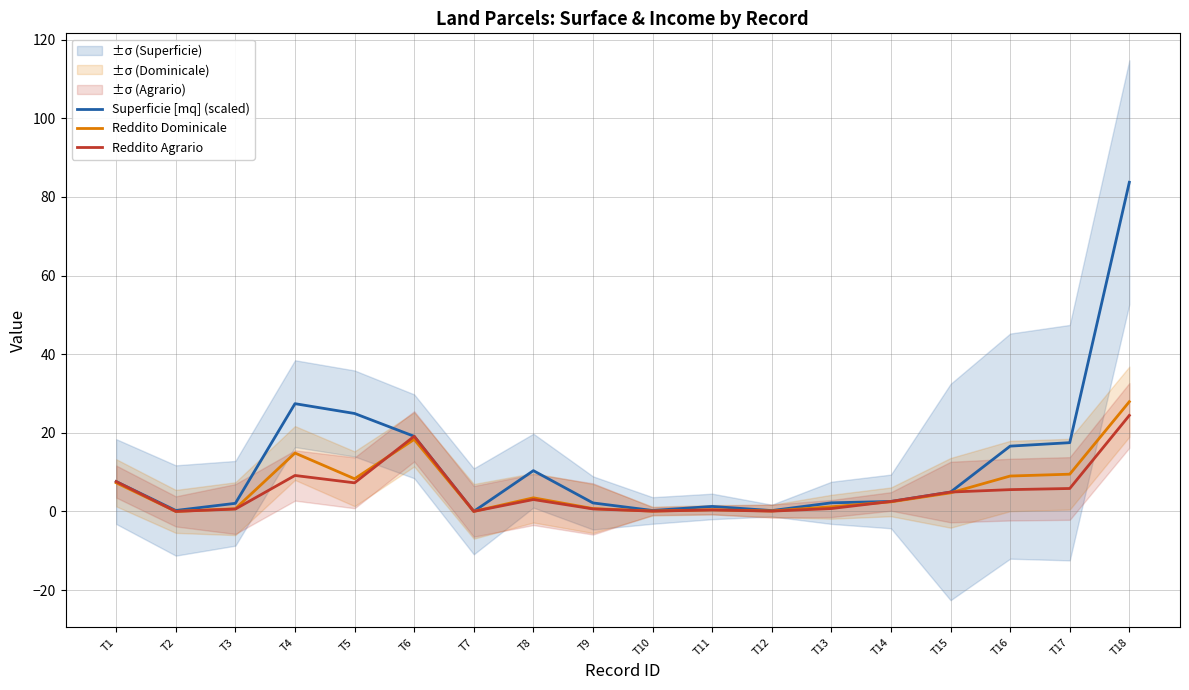

Reading left to right, what are all the values shown in this chart?

Superficie [mq] (scaled): 7.6	0.2	2.1	27.4	24.9	19.1	0.0	10.4	2.2	0.2	1.3	0.2	2.2	2.5	4.9	16.6	17.5	83.7
Reddito Dominicale: 7.3	0.0	0.7	14.8	8.3	18.3	0.0	3.5	0.7	0.1	0.4	0.1	1.2	2.4	4.7	9.0	9.5	27.9
Reddito Agrario: 7.6	0.0	0.6	9.1	7.3	19.1	0.0	3.0	0.6	0.1	0.4	0.1	0.7	2.5	4.9	5.5	5.8	24.4